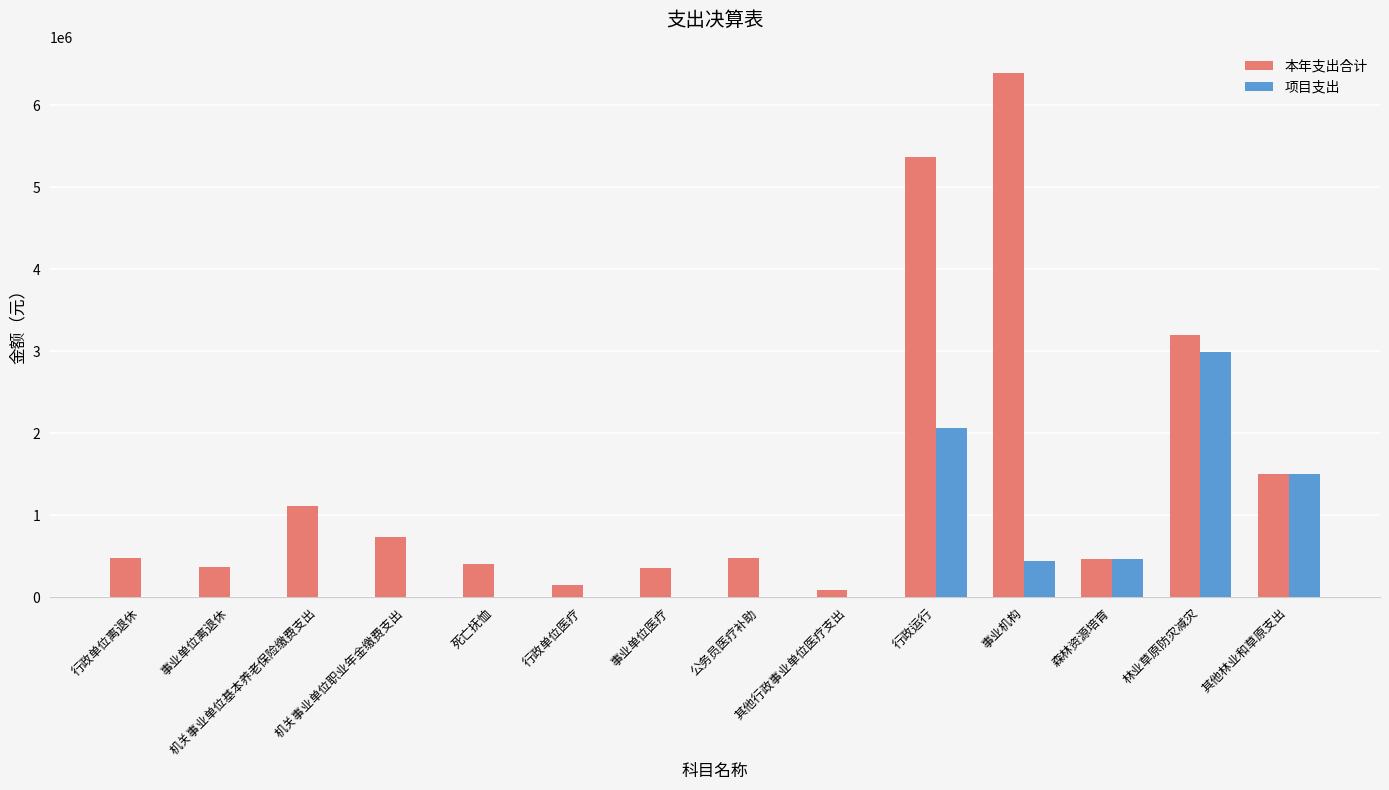

What is the average value of the 项目支出 series?

532550.4